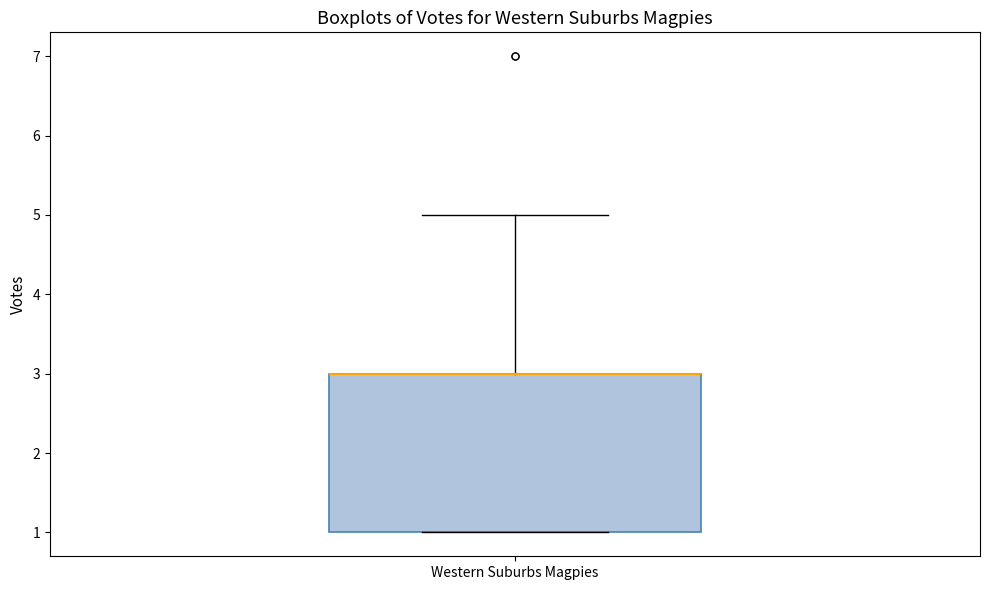

Where does the upper whisker of the box for Western Suburbs Magpies end on the y-axis? The values are not printed on the chart, so give them approximately, as read against the axis.

5